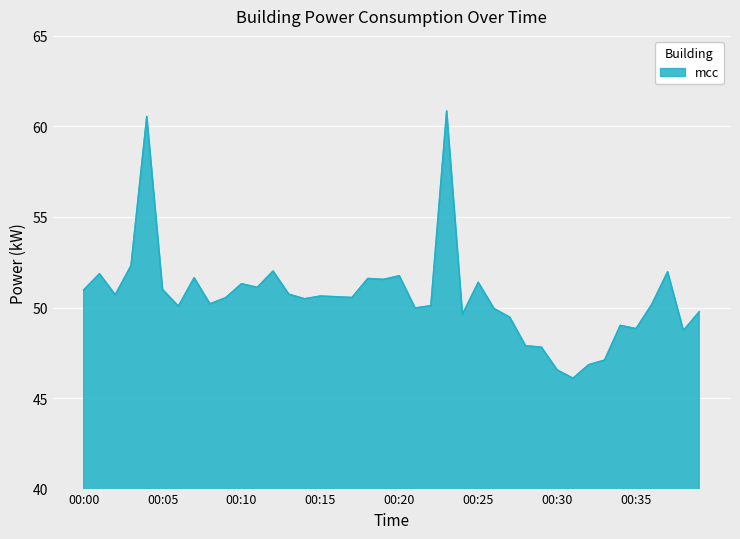

What is the difference between the maximum and minimum values?

14.8